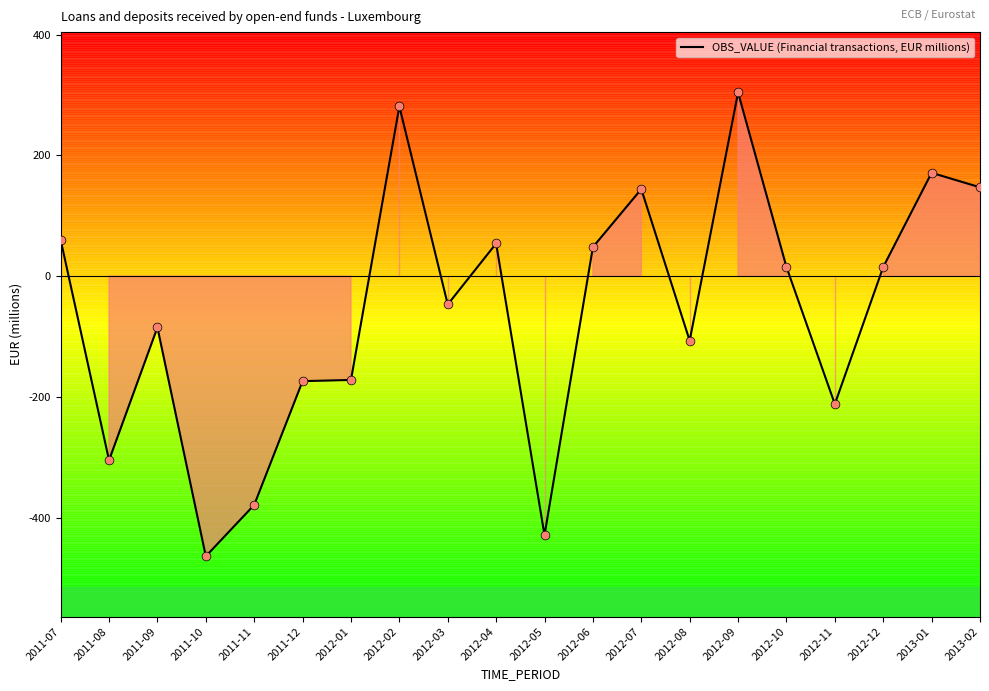

What is the change in value from 2012-03 to 2012-05?

-382